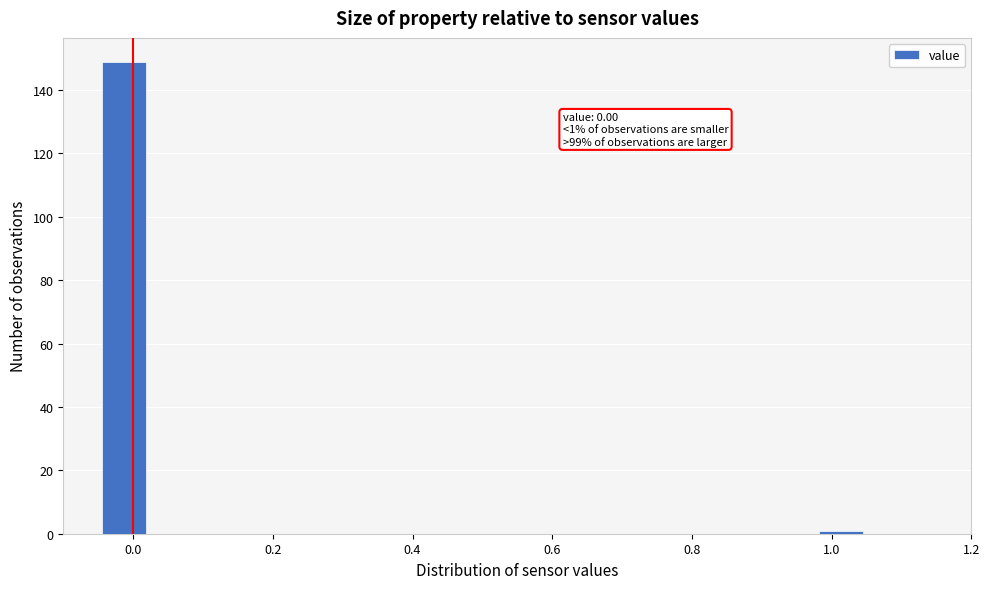

Read against the x-axis, roughly where is the centre of the tallest bar?

-0.02